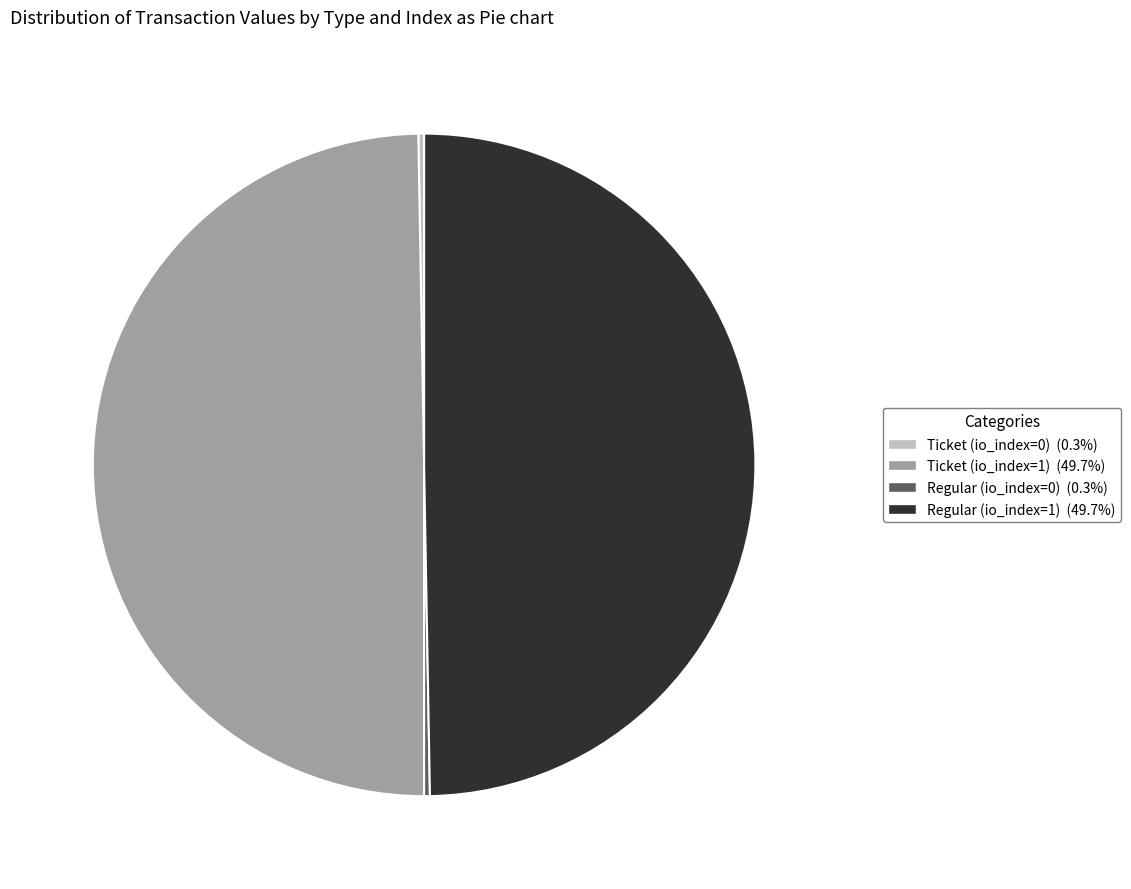

How many slices are in this pie chart?

4